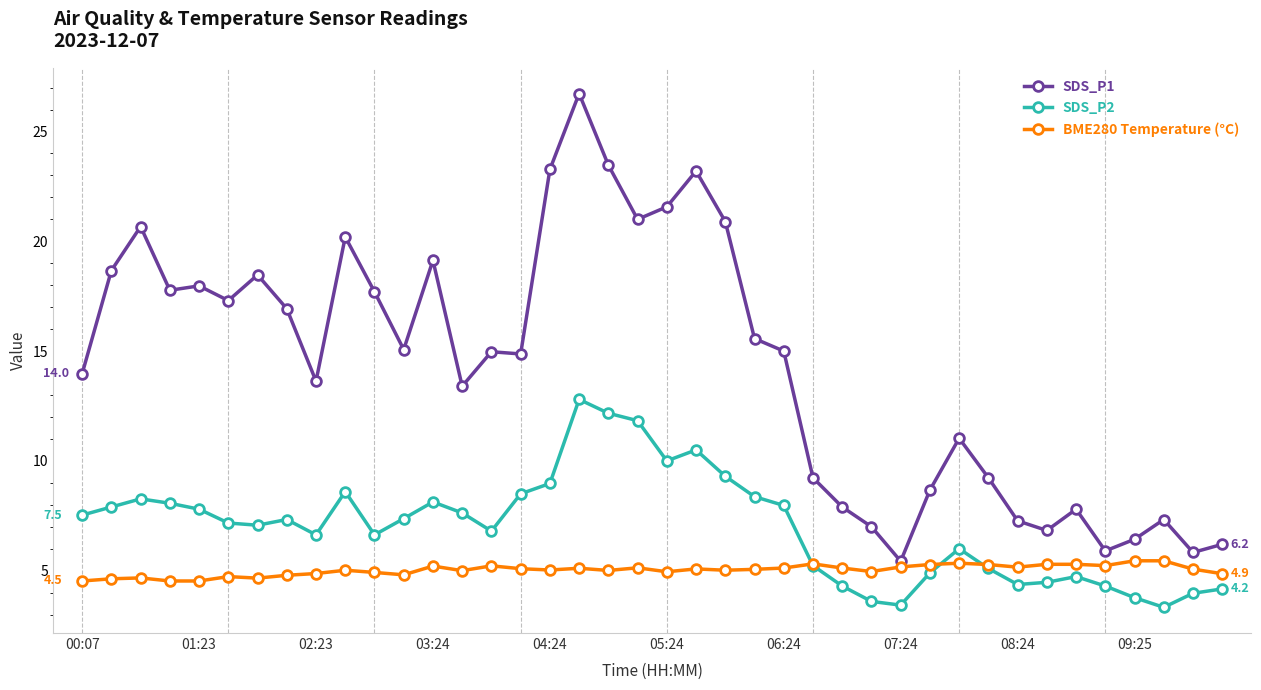

Which series has the largest total across all categories?

SDS_P1